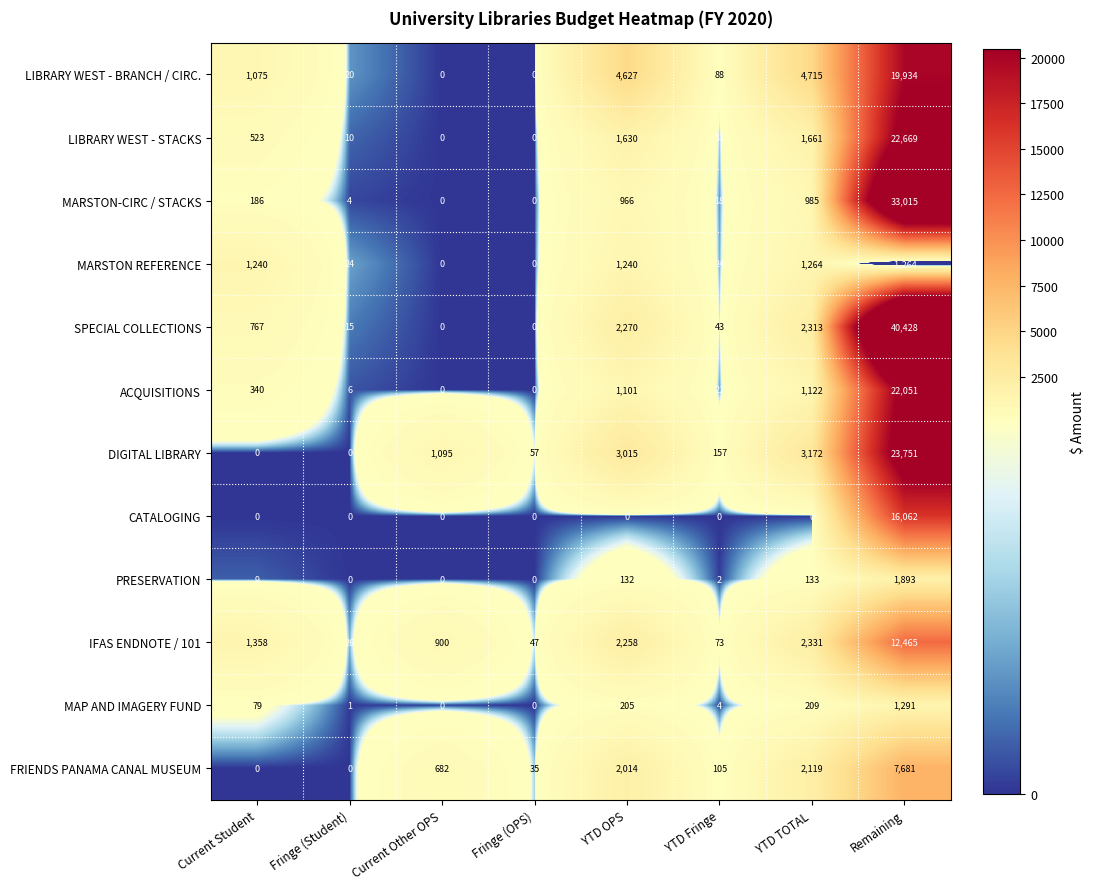

Which label corresponds to the smallest value in the chart?

Remaining